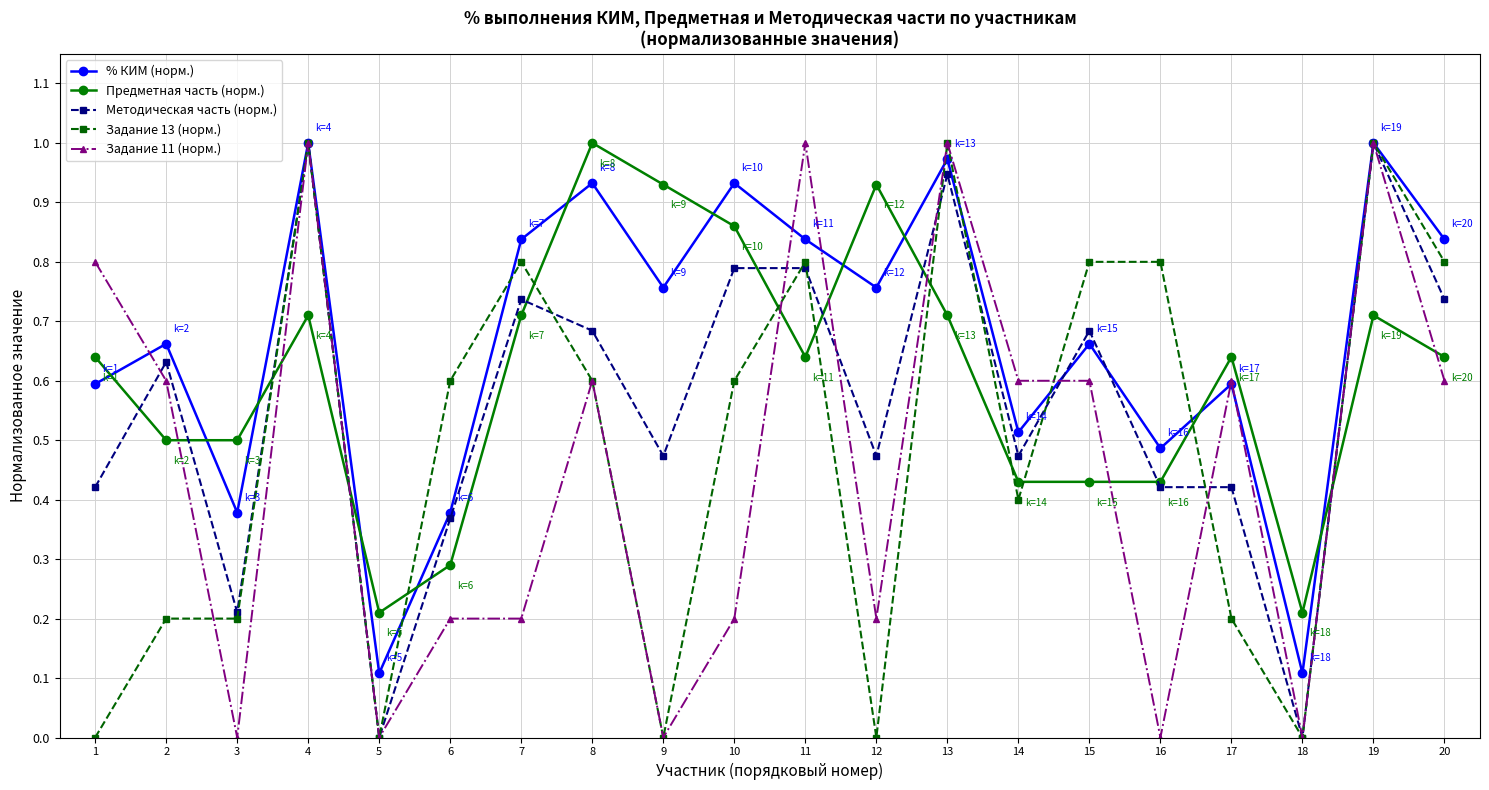

Is the value of Методическая часть (норм.) at 10 greater than the value of Задание 13 (норм.) at 3?

Yes